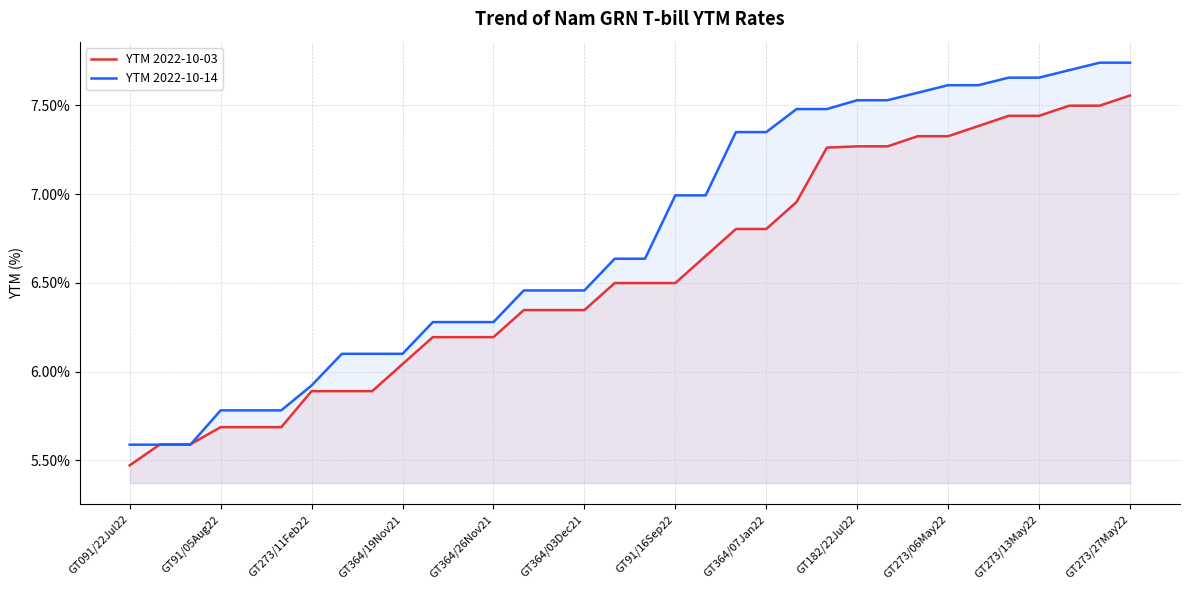

At GT091/22Jul22, list the series in order from largest to smallest.

YTM 2022-10-14, YTM 2022-10-03